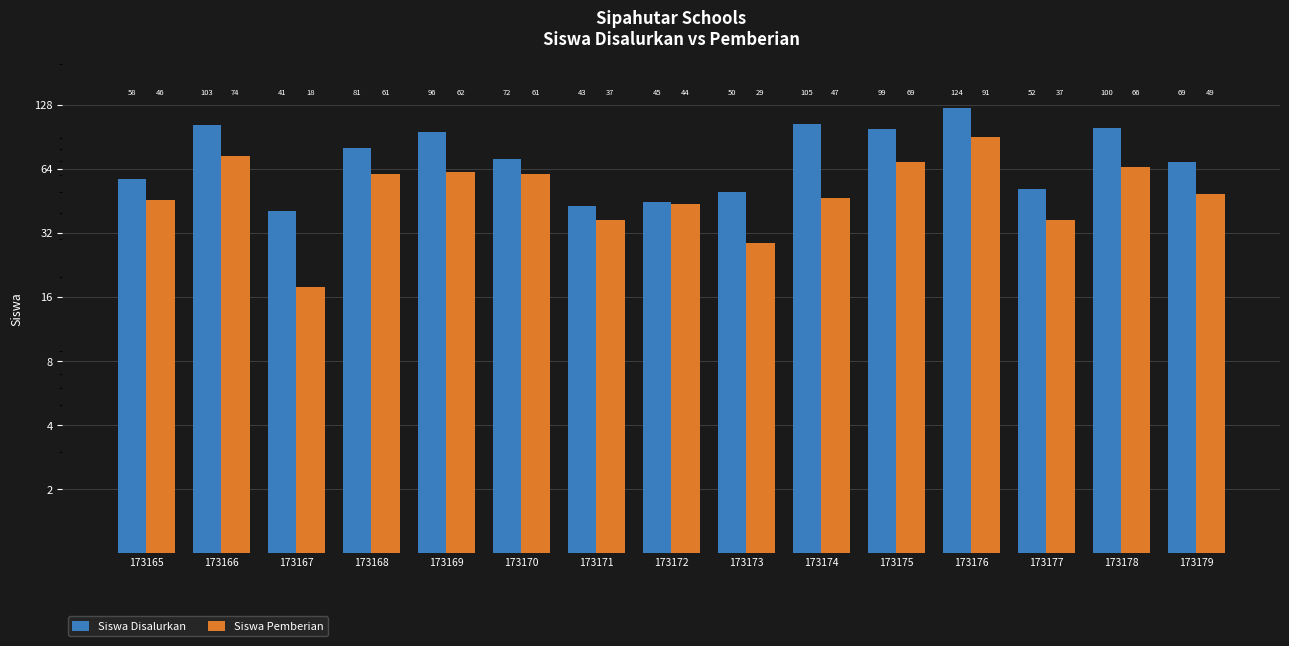

Which series changed the most between 173170 and 173178?

Siswa Disalurkan